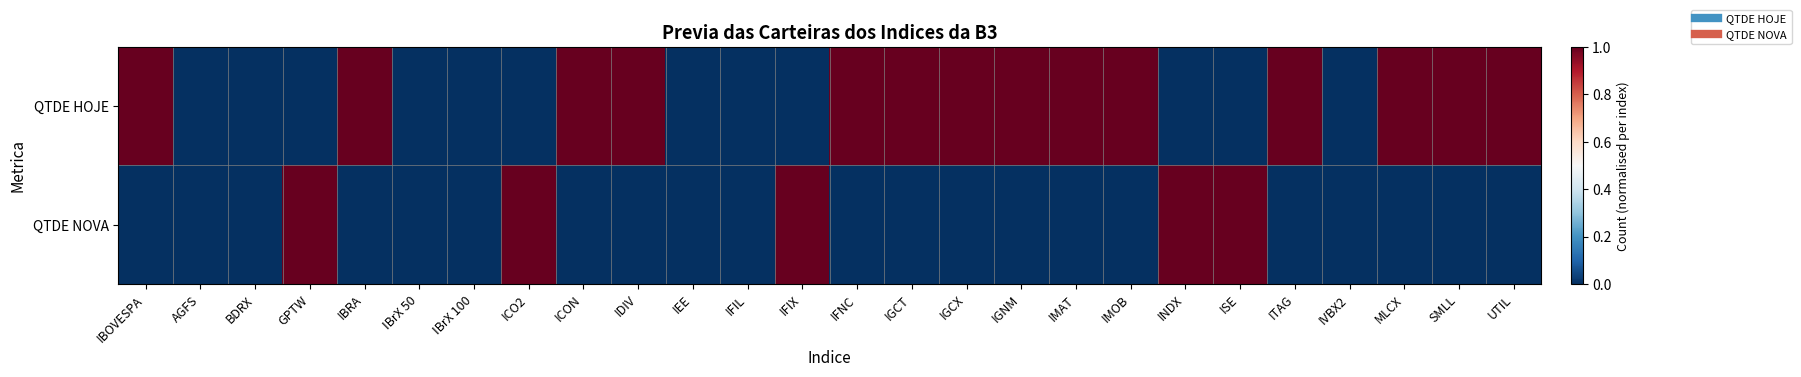

At which category is the sum across all series the highest?

IBOVESPA